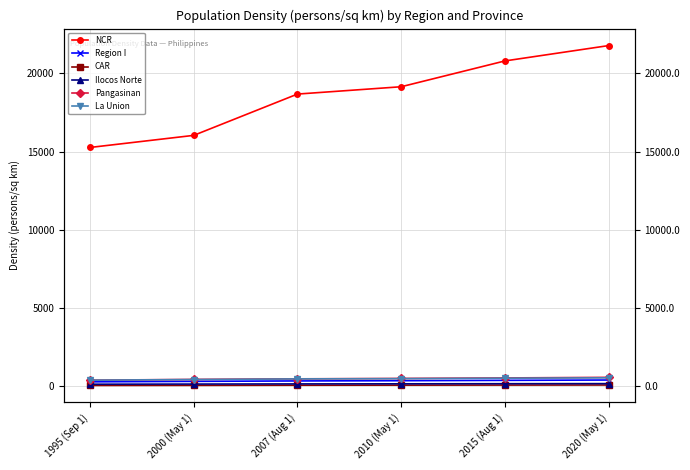

What is the highest value of the La Union series?

548